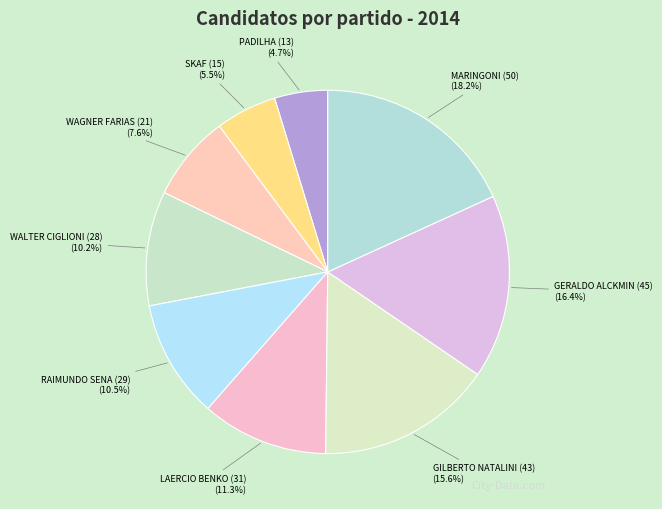

Combined, what portion of the pie is GILBERTO NATALINI (43) and SKAF (15)?

21.1%